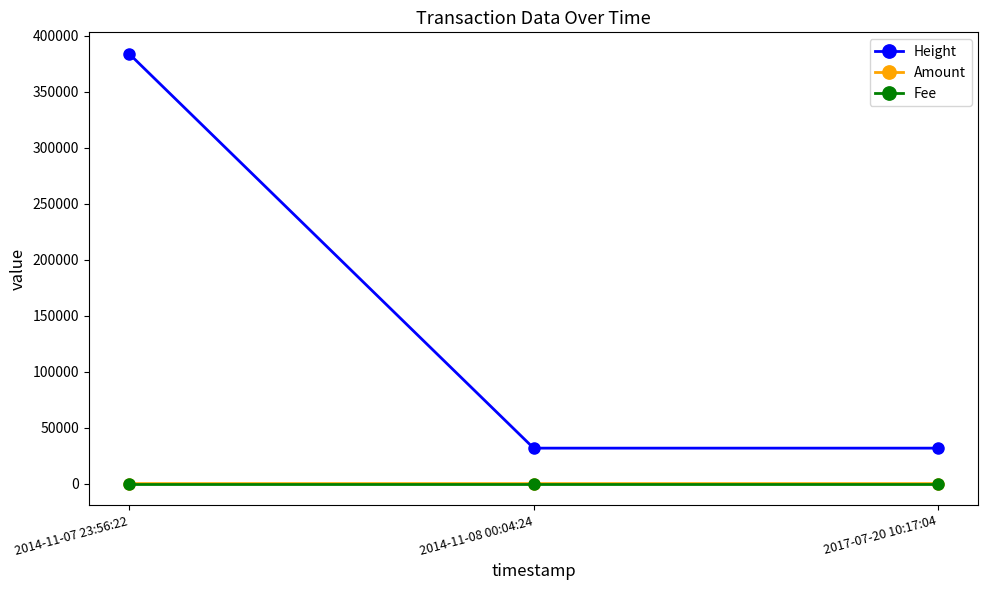

The value of Height at 2014-11-07 23:56:22 is 383760. True or false?

True